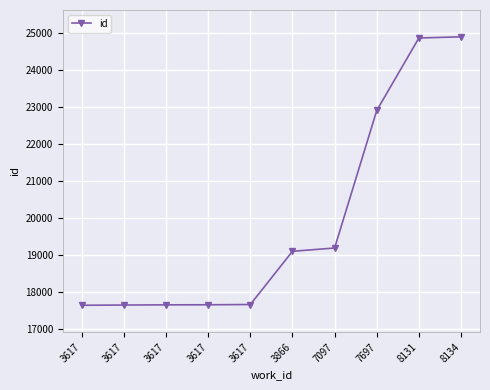

At which label is the value closest to 21265?

7697